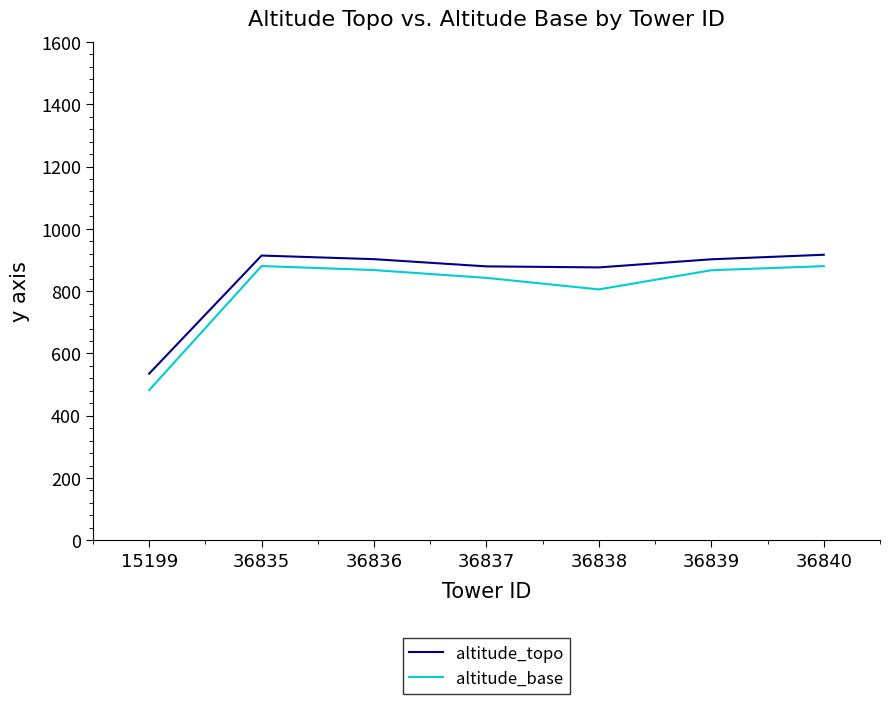

List the series in order of their overall mean, highest first.

altitude_topo, altitude_base